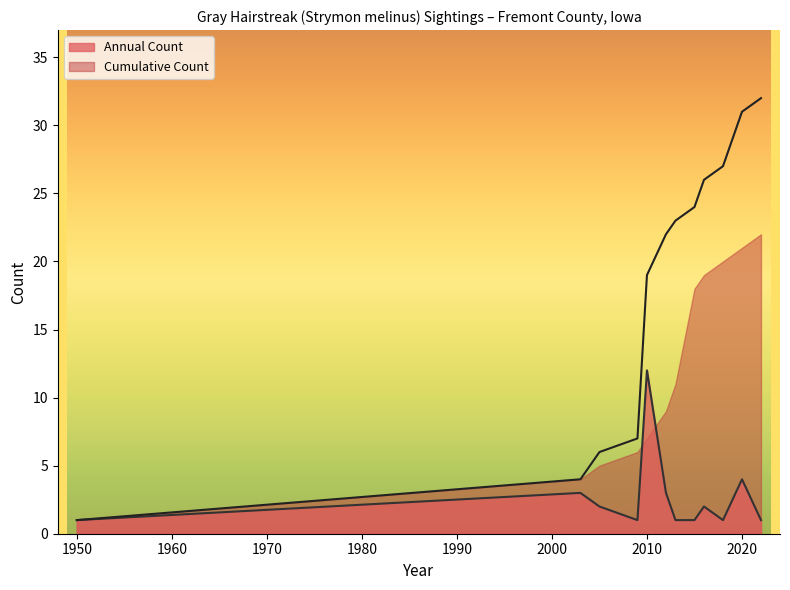

True or false: Cumulative Count and Count cross at least once.

False